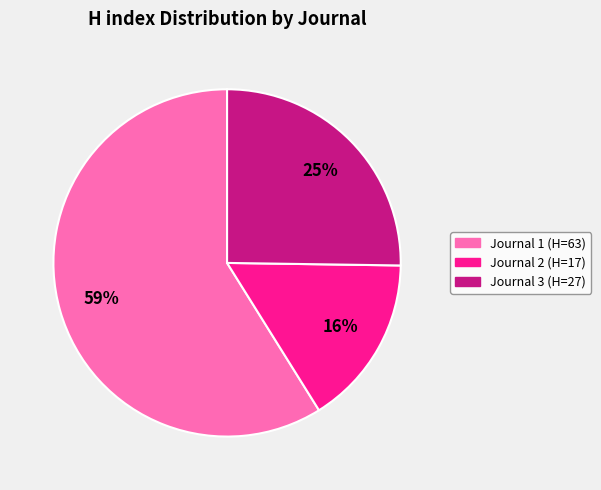

How many segments does this pie chart have?

3